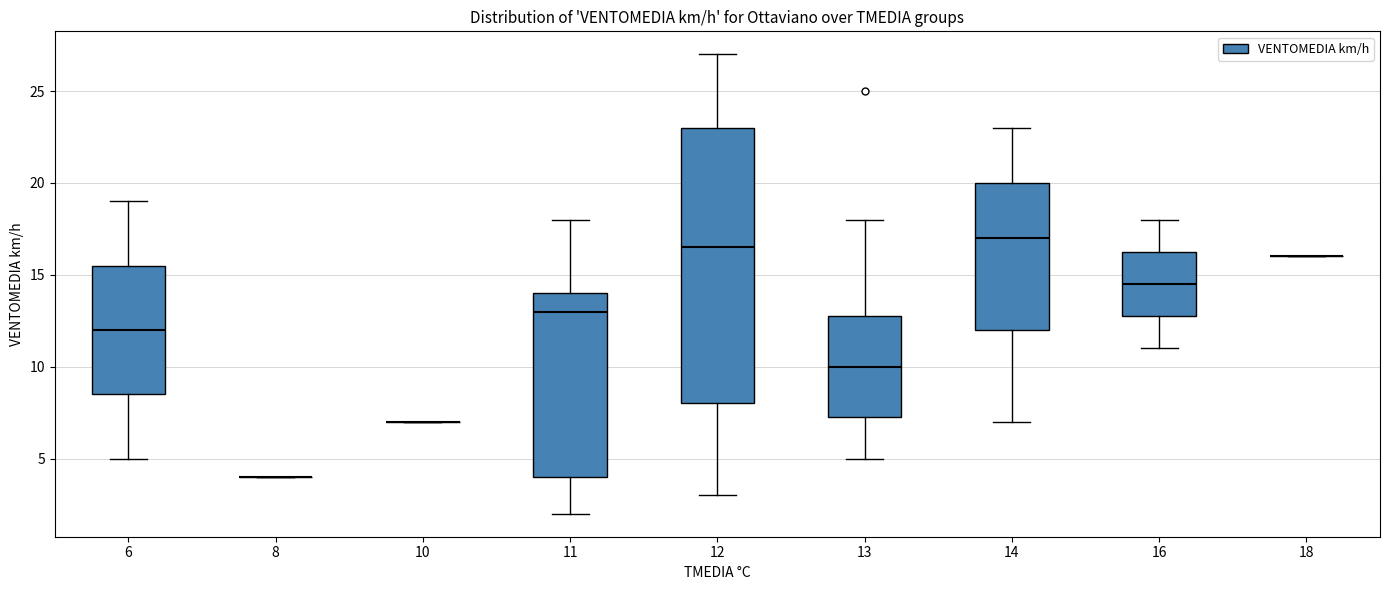

Where is the upper edge of the box at x = 11 on the y-axis? The values are not printed on the chart, so give them approximately, as read against the axis.

14.0